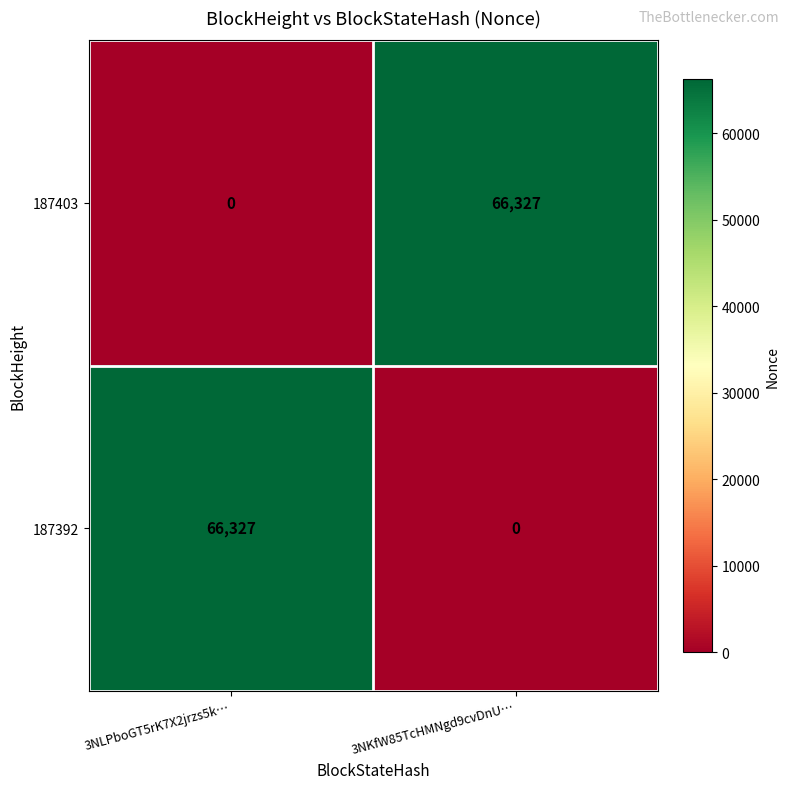

At 3NLPboGT5rK7X2jrzs5k…, list the series in order from smallest to largest.

187403, 187392